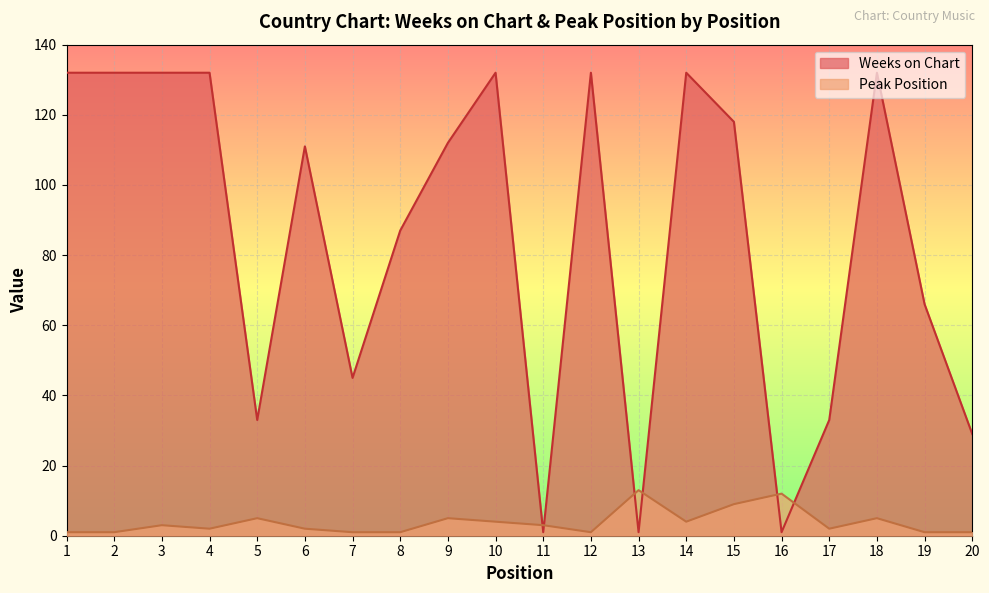

Reading left to right, transcribe all the data shown in this chart.

Weeks on Chart: 132	132	132	132	33	111	45	87	112	132	1	132	1	132	118	1	33	132	66	29
Peak Position: 1	1	3	2	5	2	1	1	5	4	3	1	13	4	9	12	2	5	1	1